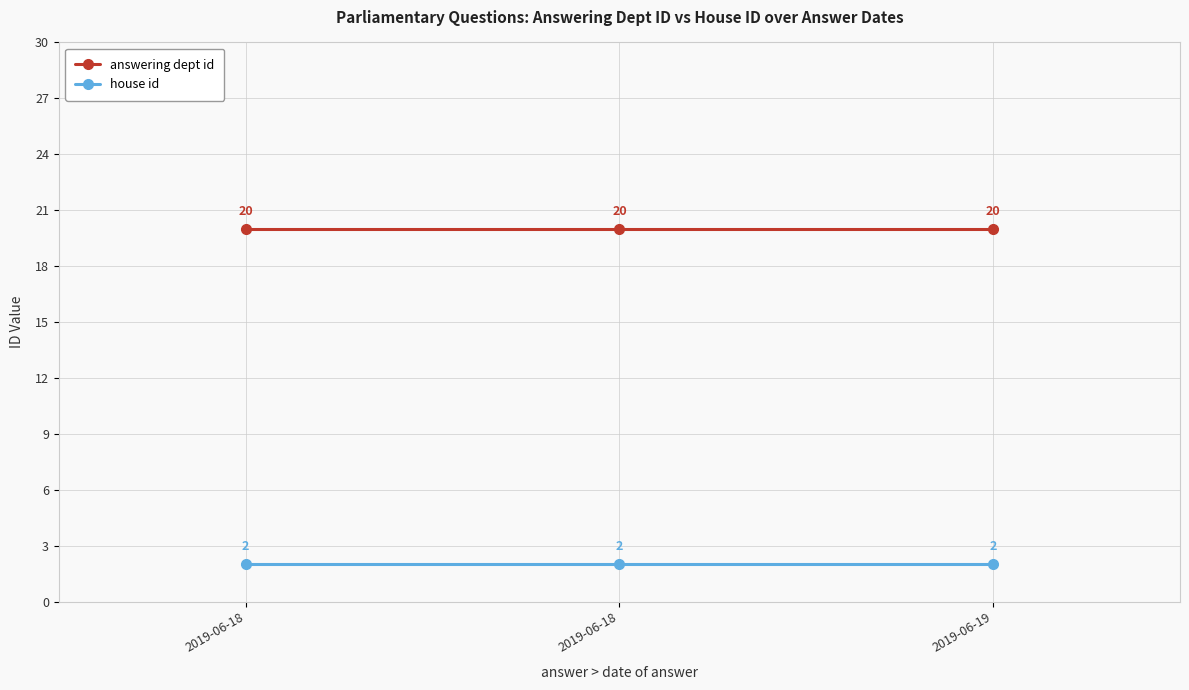

Which series has the largest total across all categories?

answering dept id